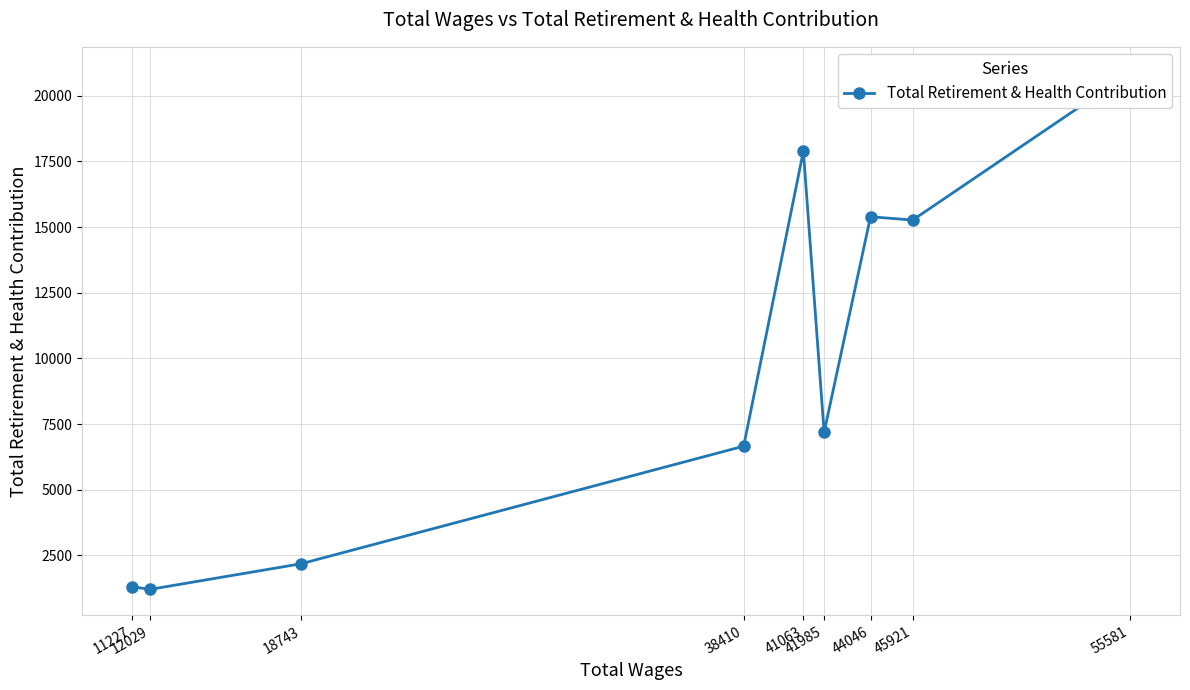

What is the ratio of the value at 41063 to the value at 44046?

1.2